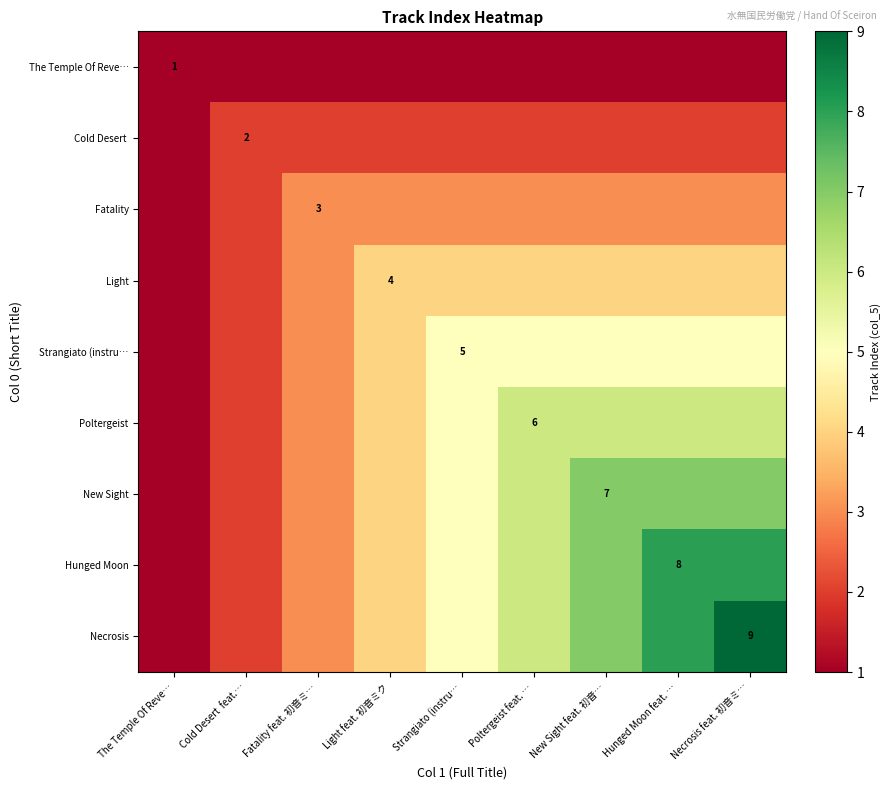

True or false: Cold Desert has a value of 1 at New Sight feat. 初音….

False